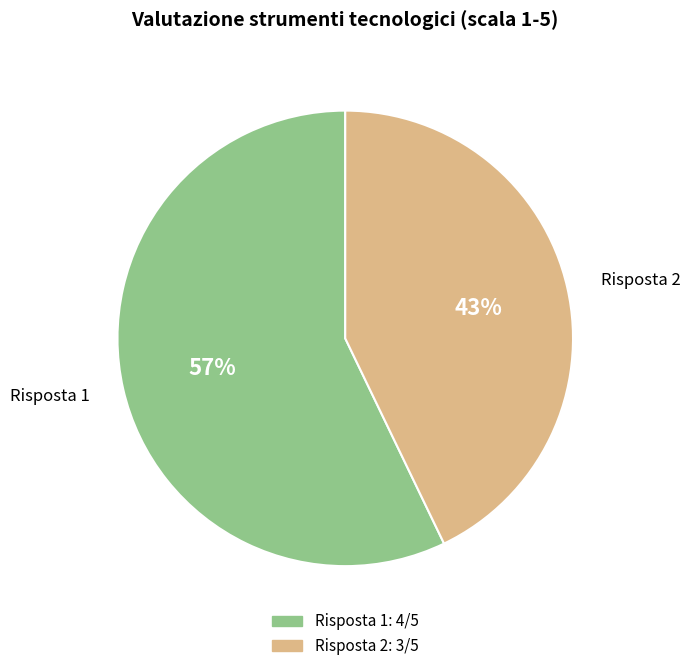

Count the number of slices in the pie.

2